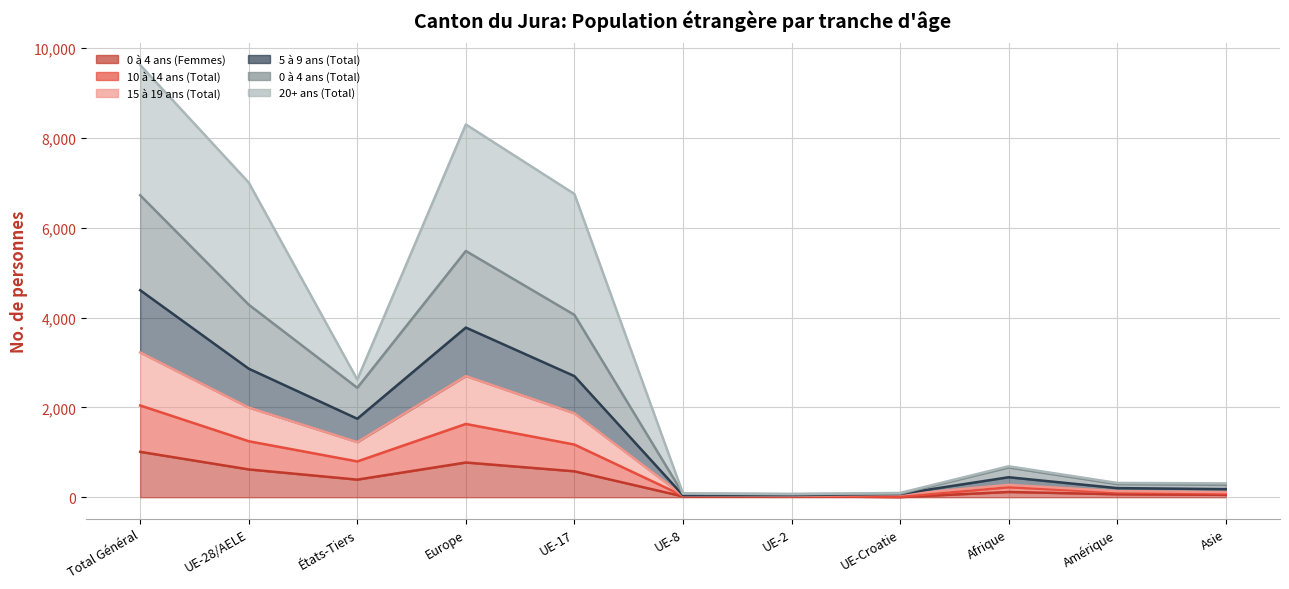

Between UE-17 and UE-Croatie, which is larger?

UE-17